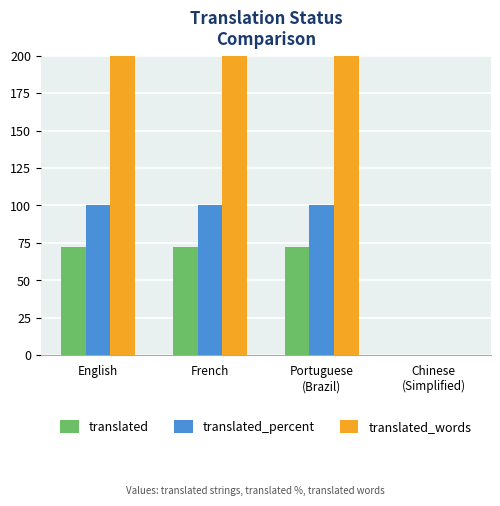

Reading right to left, what are all the values shown in this chart?

translated: Chinese
(Simplified)=0	Portuguese
(Brazil)=72	French=72	English=72
translated_percent: Chinese
(Simplified)=0	Portuguese
(Brazil)=100	French=100	English=100
translated_words: Chinese
(Simplified)=0	Portuguese
(Brazil)=618	French=618	English=618